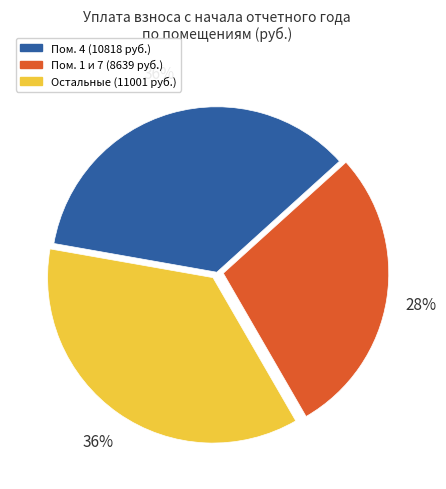

To the nearest percent, what is the average slice percentage?

33%